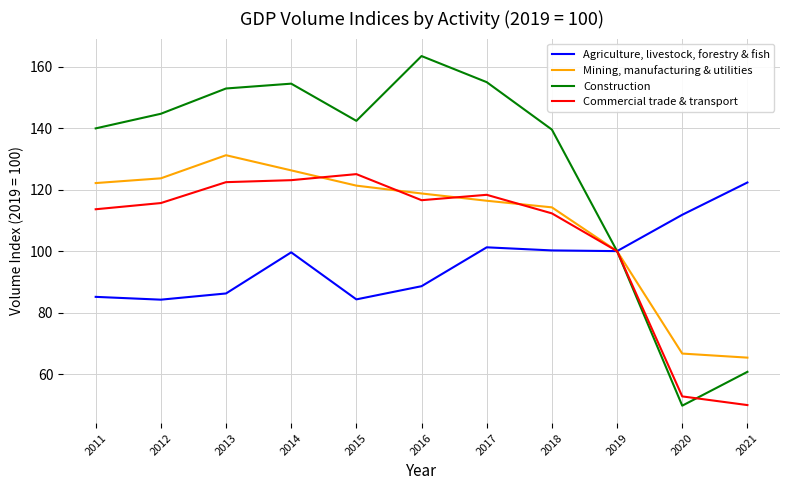

Is this an area chart (filled region under the line)?

No